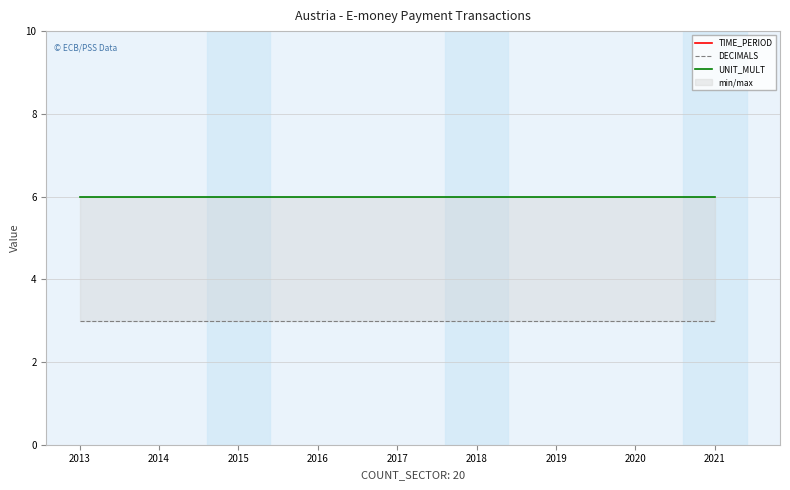

What is the highest value of the UNIT_MULT series?

6